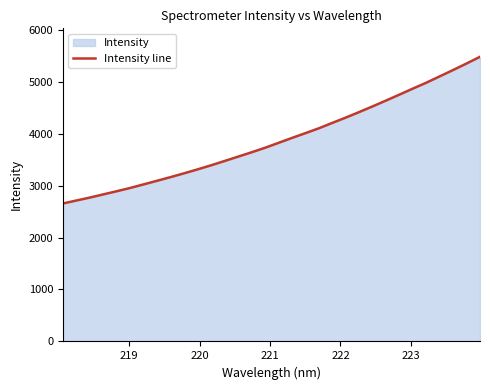

What is the difference between the maximum and minimum values?

2823.0